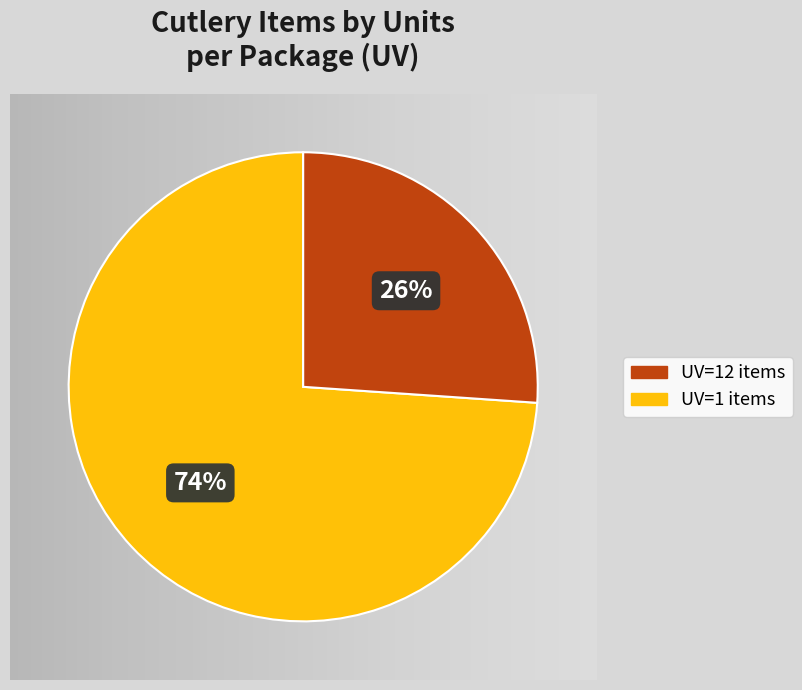

To the nearest percent, what is the average slice percentage?

50%